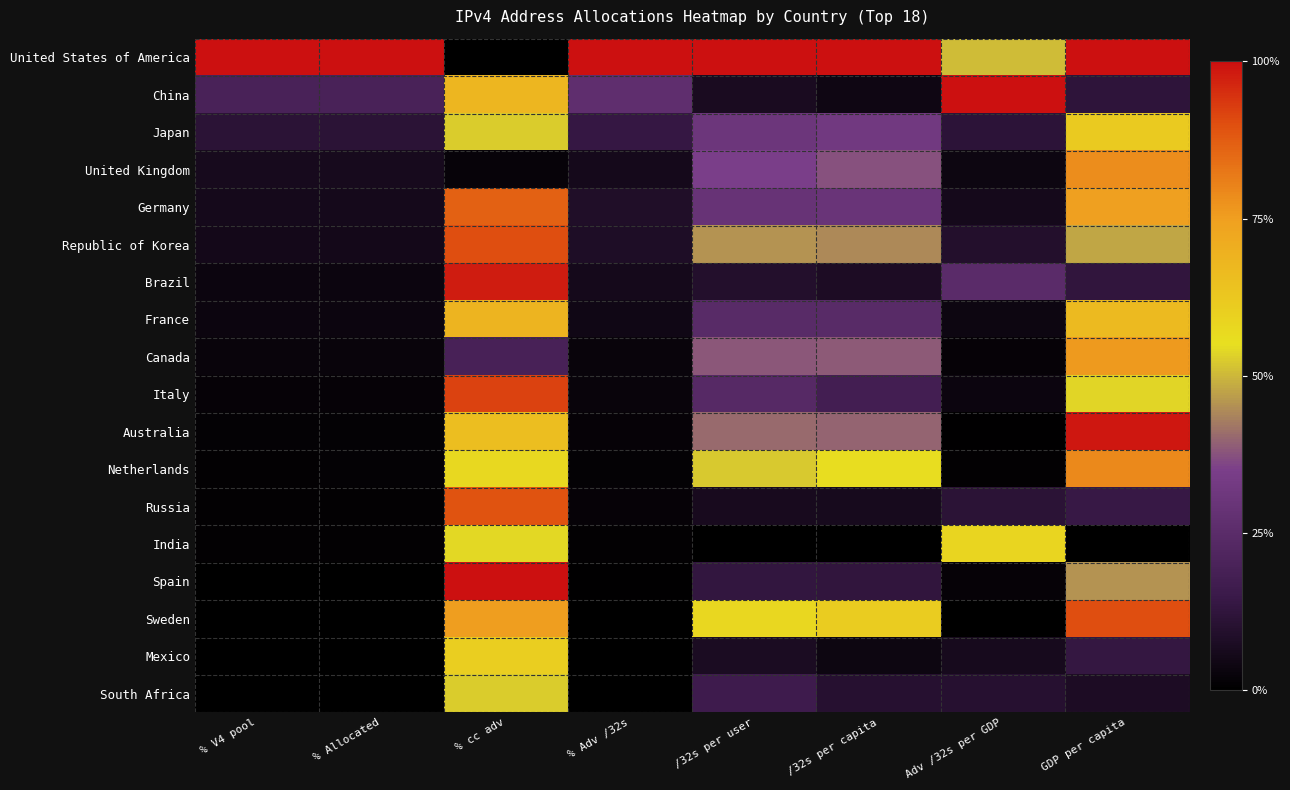

Reading left to right, list all the values displayed in this chart.

United States of America: % V4 pool=1.0	% Allocated=1.0	% cc adv=0.0	% Adv /32s=1.0	/32s per user=1.0	/32s per capita=1.0	Adv /32s per GDP=0.5	GDP per capita=1.0
China: % V4 pool=0.2	% Allocated=0.2	% cc adv=0.7	% Adv /32s=0.3	/32s per user=0.1	/32s per capita=0.0	Adv /32s per GDP=1.0	GDP per capita=0.1
Japan: % V4 pool=0.1	% Allocated=0.1	% cc adv=0.5	% Adv /32s=0.1	/32s per user=0.3	/32s per capita=0.3	Adv /32s per GDP=0.1	GDP per capita=0.6
United Kingdom: % V4 pool=0.1	% Allocated=0.1	% cc adv=0.0	% Adv /32s=0.1	/32s per user=0.4	/32s per capita=0.4	Adv /32s per GDP=0.0	GDP per capita=0.8
Germany: % V4 pool=0.1	% Allocated=0.1	% cc adv=0.9	% Adv /32s=0.1	/32s per user=0.3	/32s per capita=0.3	Adv /32s per GDP=0.1	GDP per capita=0.7
Republic of Korea: % V4 pool=0.1	% Allocated=0.1	% cc adv=0.9	% Adv /32s=0.1	/32s per user=0.5	/32s per capita=0.4	Adv /32s per GDP=0.1	GDP per capita=0.5
Brazil: % V4 pool=0.0	% Allocated=0.0	% cc adv=1.0	% Adv /32s=0.1	/32s per user=0.1	/32s per capita=0.1	Adv /32s per GDP=0.2	GDP per capita=0.1
France: % V4 pool=0.0	% Allocated=0.0	% cc adv=0.7	% Adv /32s=0.0	/32s per user=0.2	/32s per capita=0.2	Adv /32s per GDP=0.0	GDP per capita=0.7
Canada: % V4 pool=0.0	% Allocated=0.0	% cc adv=0.2	% Adv /32s=0.0	/32s per user=0.4	/32s per capita=0.4	Adv /32s per GDP=0.0	GDP per capita=0.8
Italy: % V4 pool=0.0	% Allocated=0.0	% cc adv=0.9	% Adv /32s=0.0	/32s per user=0.2	/32s per capita=0.2	Adv /32s per GDP=0.0	GDP per capita=0.5
Australia: % V4 pool=0.0	% Allocated=0.0	% cc adv=0.7	% Adv /32s=0.0	/32s per user=0.4	/32s per capita=0.4	Adv /32s per GDP=0.0	GDP per capita=1.0
Netherlands: % V4 pool=0.0	% Allocated=0.0	% cc adv=0.6	% Adv /32s=0.0	/32s per user=0.5	/32s per capita=0.6	Adv /32s per GDP=0.0	GDP per capita=0.8
Russia: % V4 pool=0.0	% Allocated=0.0	% cc adv=0.9	% Adv /32s=0.0	/32s per user=0.1	/32s per capita=0.1	Adv /32s per GDP=0.1	GDP per capita=0.1
India: % V4 pool=0.0	% Allocated=0.0	% cc adv=0.5	% Adv /32s=0.0	/32s per user=0.0	/32s per capita=0.0	Adv /32s per GDP=0.6	GDP per capita=0.0
Spain: % V4 pool=0.0	% Allocated=0.0	% cc adv=1.0	% Adv /32s=0.0	/32s per user=0.1	/32s per capita=0.1	Adv /32s per GDP=0.0	GDP per capita=0.5
Sweden: % V4 pool=0.0	% Allocated=0.0	% cc adv=0.8	% Adv /32s=0.0	/32s per user=0.6	/32s per capita=0.6	Adv /32s per GDP=0.0	GDP per capita=0.9
Mexico: % V4 pool=0.0	% Allocated=0.0	% cc adv=0.6	% Adv /32s=0.0	/32s per user=0.1	/32s per capita=0.0	Adv /32s per GDP=0.1	GDP per capita=0.1
South Africa: % V4 pool=0.0	% Allocated=0.0	% cc adv=0.5	% Adv /32s=0.0	/32s per user=0.2	/32s per capita=0.1	Adv /32s per GDP=0.1	GDP per capita=0.1